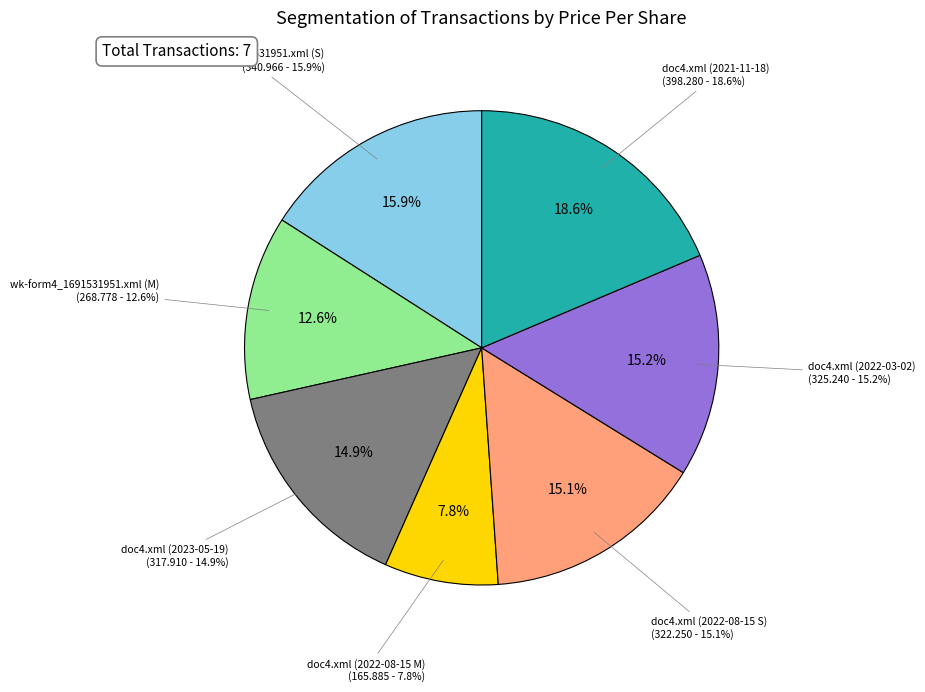

Does doc4.xml (2023-05-19) represent more than half of the total?

No